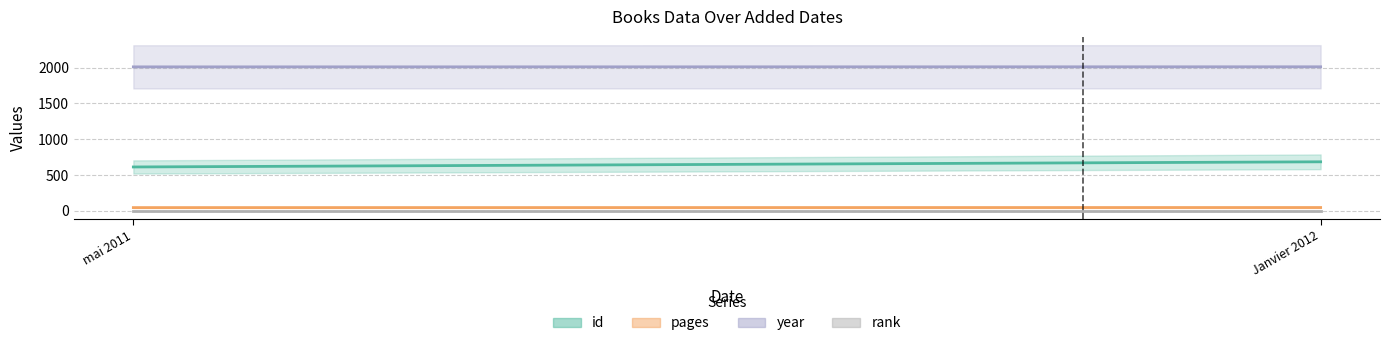

What is the maximum value for rank?

1